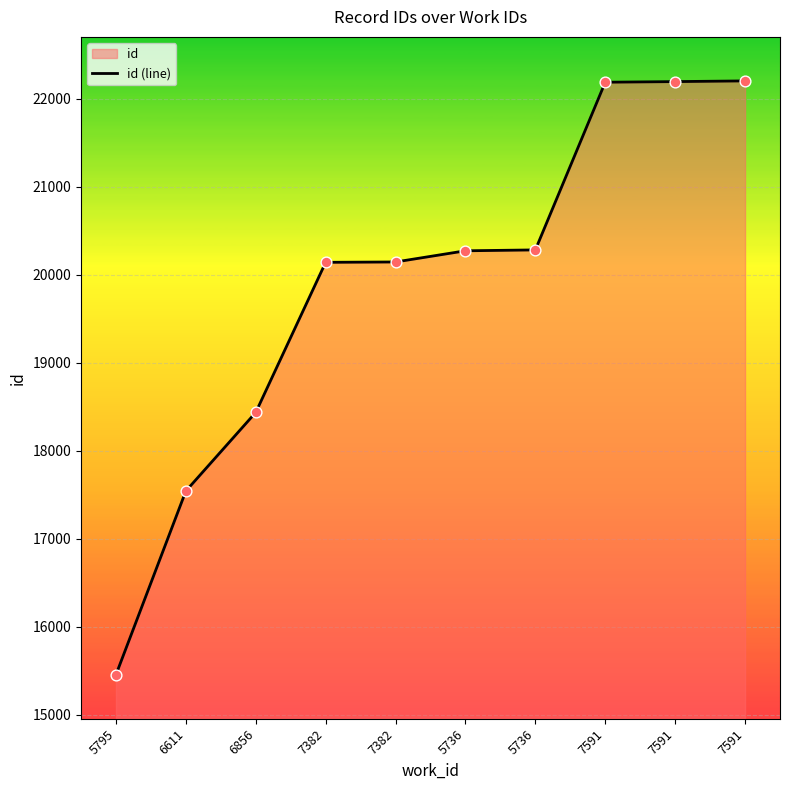

Approximately how many times larger is the value at 6856 compared to 7591?

0.8